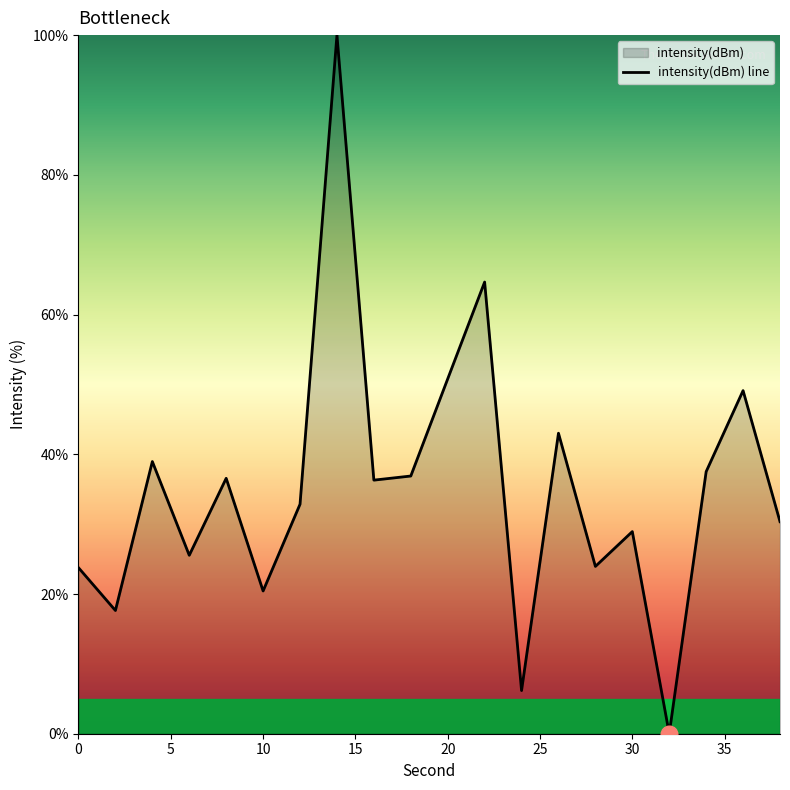

What is the ratio of the value at 22 to the value at 8?

1.8